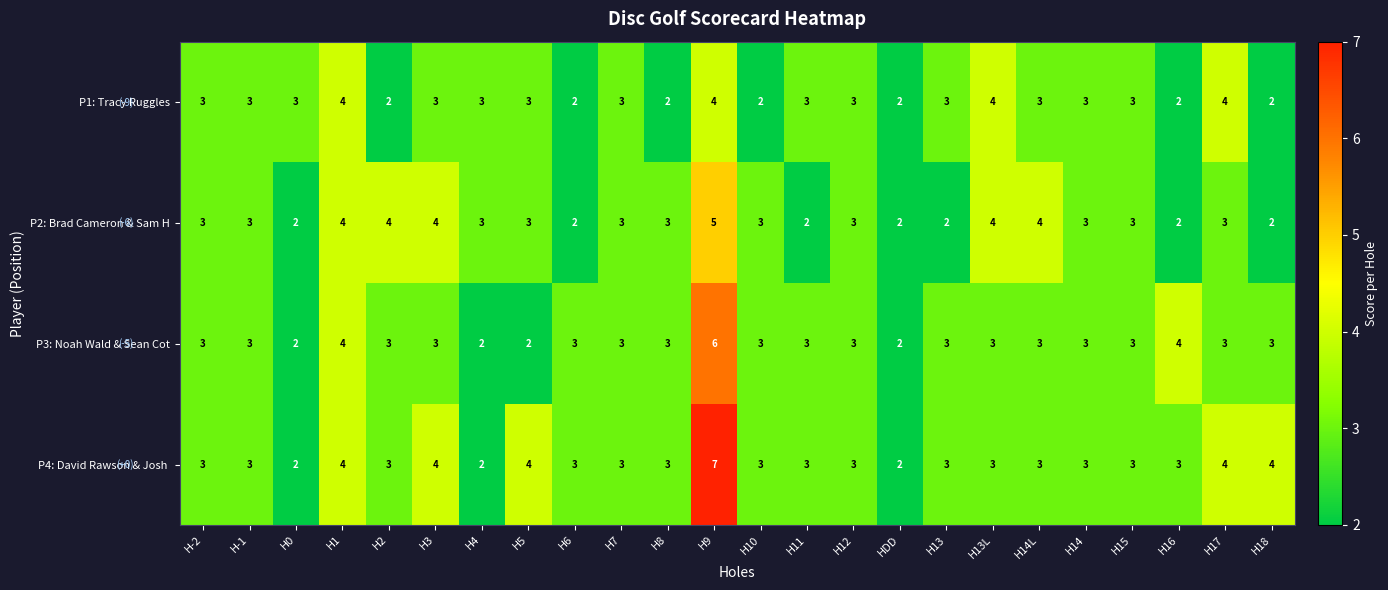

What is the sum of all P1: Tracy Ruggles values?

69